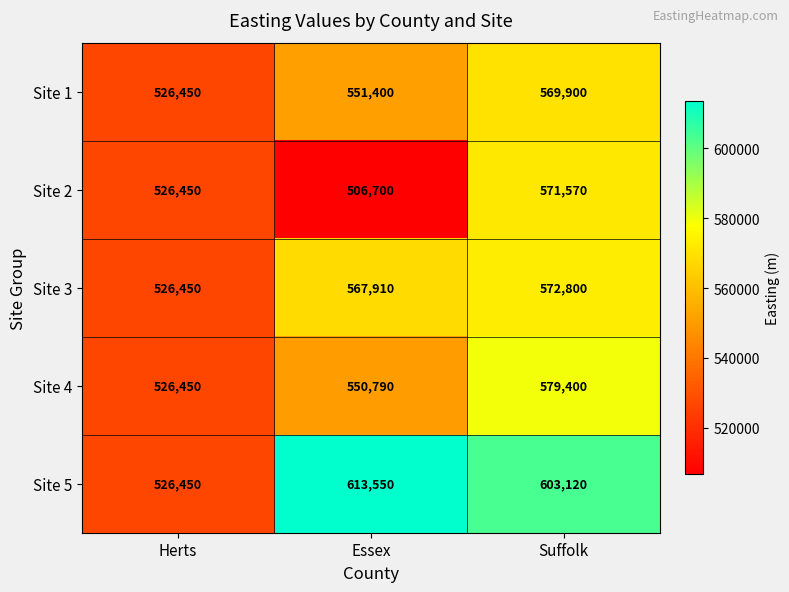

What is the total value across all series at Herts?

2632250